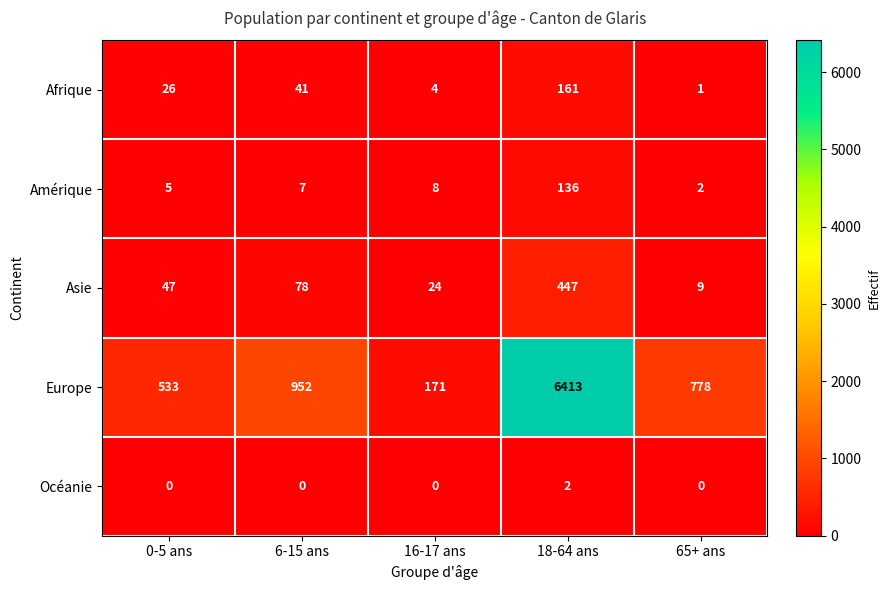

What is the maximum value shown in the chart?

6413